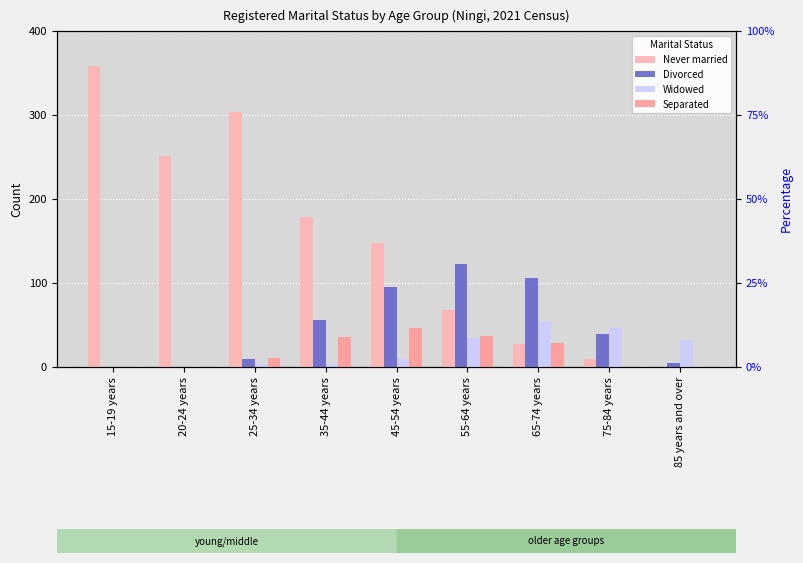

Reading left to right, extract all data points from this chart.

Never married: 15-19 years=358	20-24 years=251	25-34 years=304	35-44 years=178	45-54 years=148	55-64 years=68	65-74 years=27	75-84 years=9	85 years and over=0
Divorced: 15-19 years=0	20-24 years=0	25-34 years=10	35-44 years=56	45-54 years=95	55-64 years=123	65-74 years=106	75-84 years=39	85 years and over=5
Widowed: 15-19 years=0	20-24 years=0	25-34 years=3	35-44 years=4	45-54 years=10	55-64 years=35	65-74 years=54	75-84 years=47	85 years and over=32
Separated: 15-19 years=0	20-24 years=0	25-34 years=11	35-44 years=36	45-54 years=47	55-64 years=37	65-74 years=29	75-84 years=0	85 years and over=0